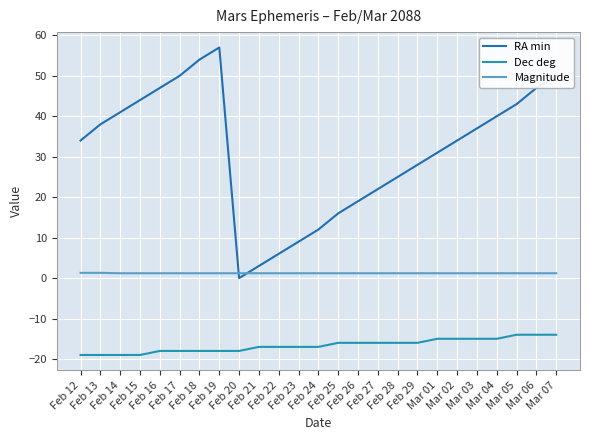

True or false: Dec deg has a value of -16.0 at Feb 28.

True